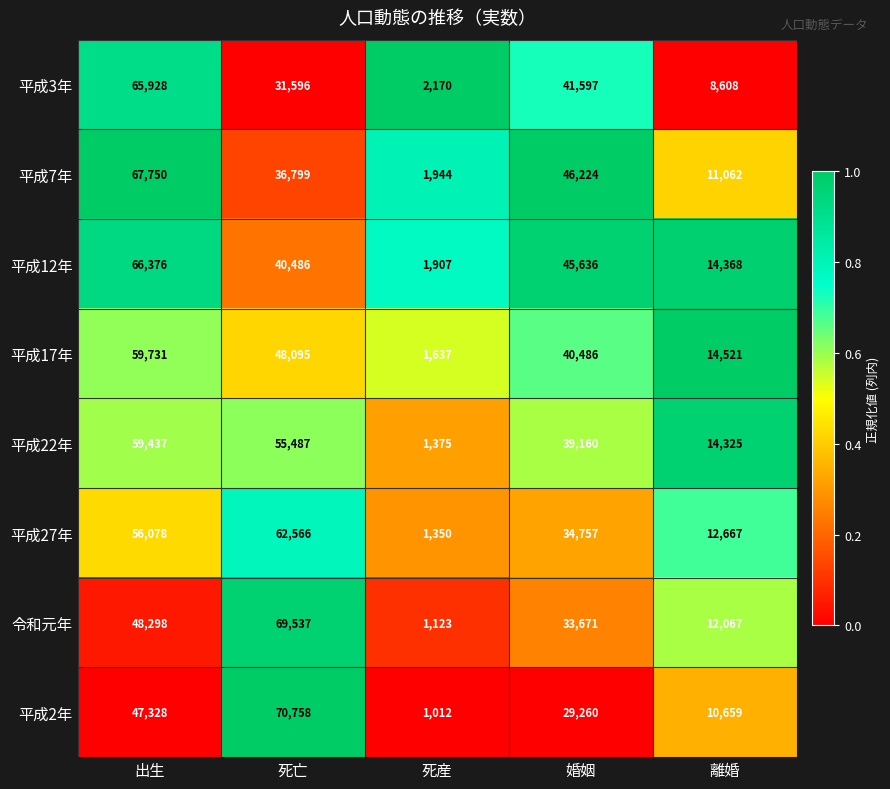

Which series changed the most between 出生 and 死亡?

平成3年